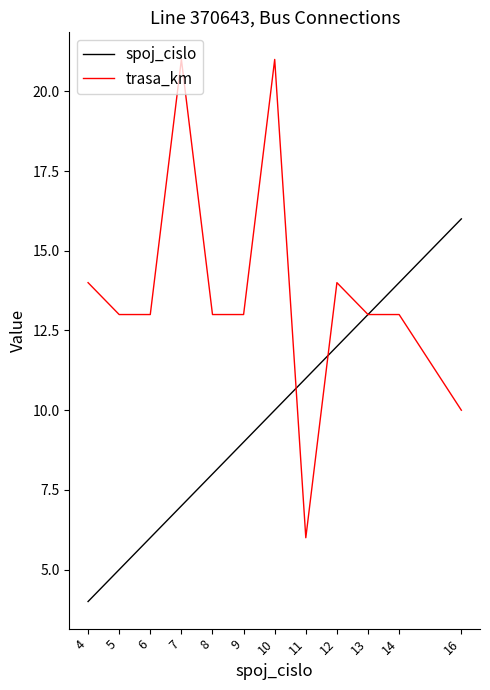

Reading left to right, extract all data points from this chart.

spoj_cislo: 4=4	5=5	6=6	7=7	8=8	9=9	10=10	11=11	12=12	13=13	14=14	16=16
trasa_km: 4=14	5=13	6=13	7=21	8=13	9=13	10=21	11=6	12=14	13=13	14=13	16=10